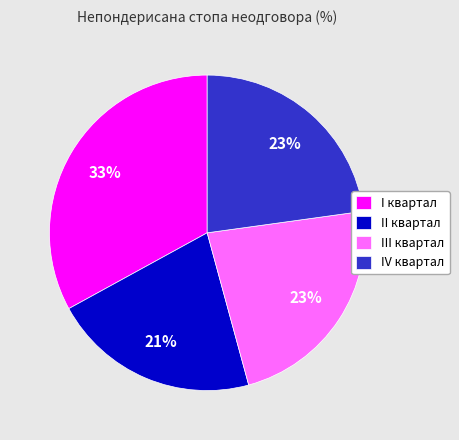

What is the ratio of the value at III квартал to the value at I квартал?

0.7